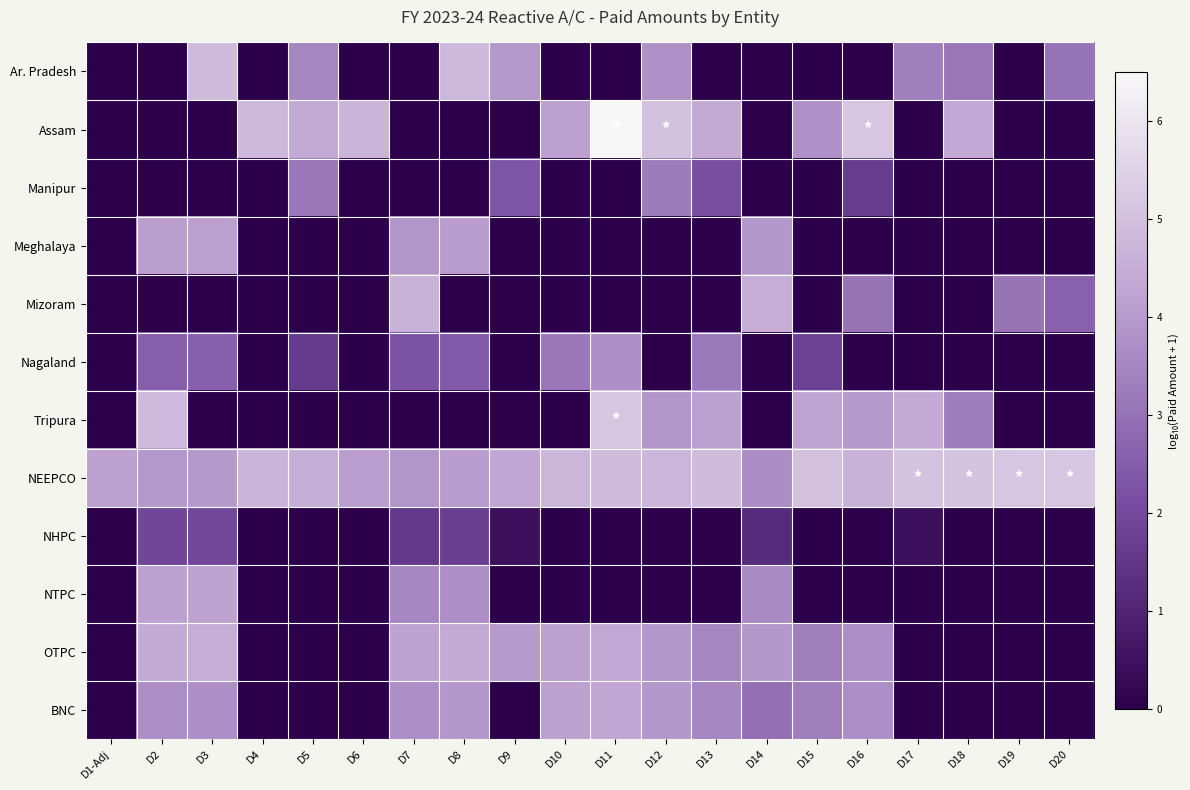

Which series has the largest range (max minus min)?

Assam